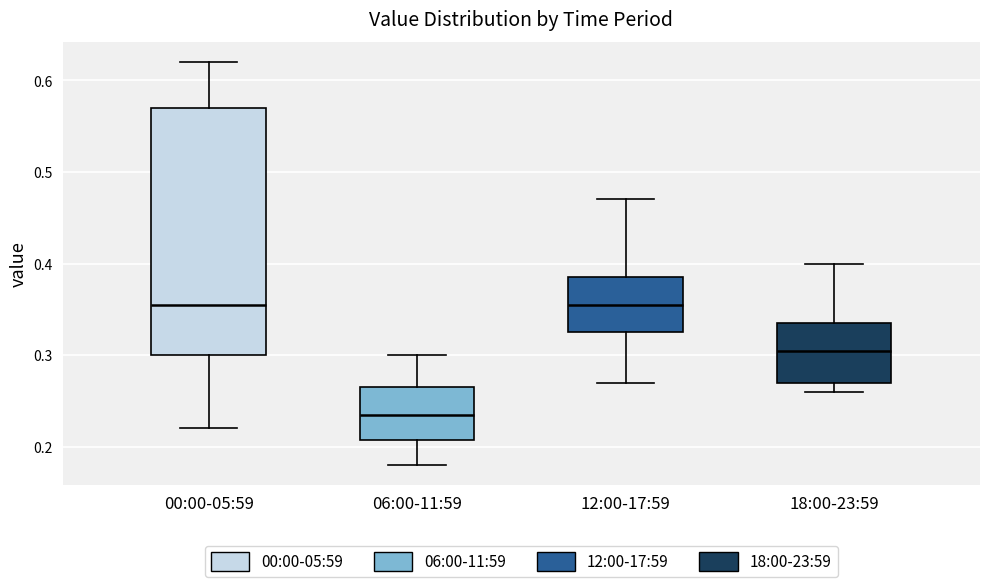

Comparing the boxes themselves (not the whiskers), which one is the tallest?

00:00-05:59